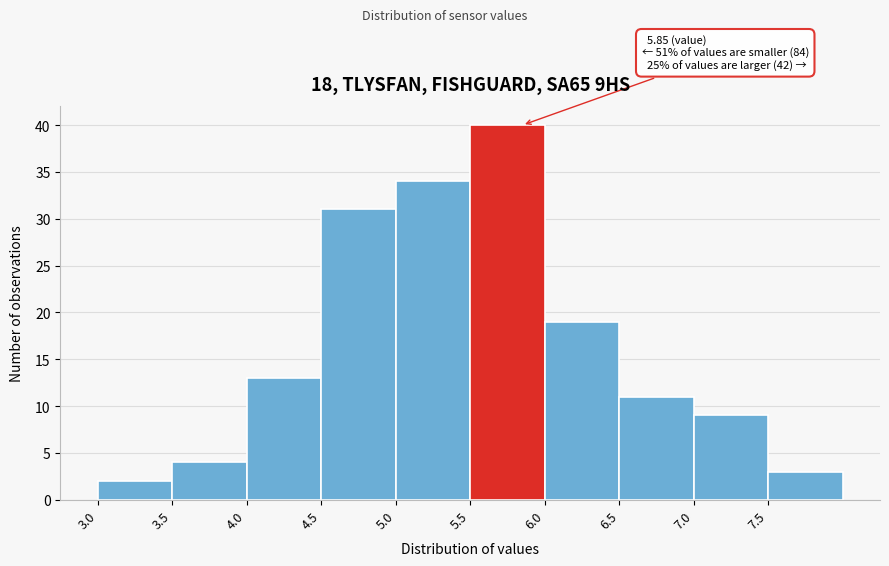

Which range on the x-axis has the tallest bar?

5.5 to 6.0